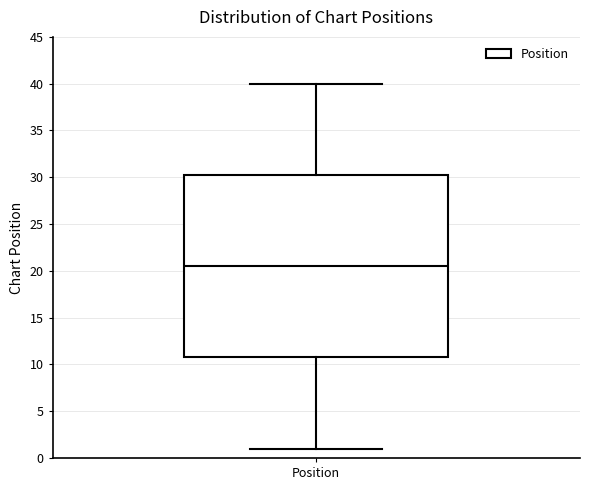

Read this box plot against the y-axis: the position of the median line, the range covered by the box, and the ends of both whiskers. The values are not printed on the chart, so give them approximately, as read against the axis.

median 20.5, box 11.0 to 30.5, whiskers 1.0 to 40.0